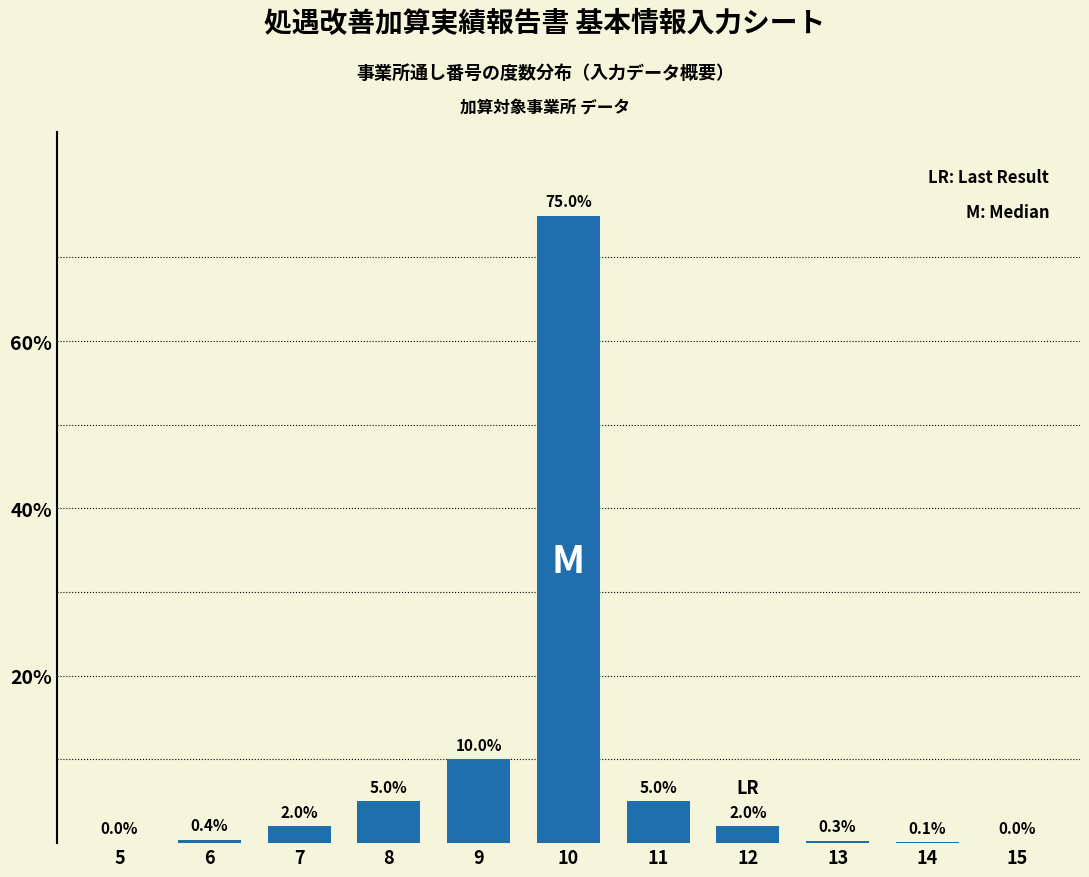

Reading left to right, transcribe all the data shown in this chart.

5=0.0	6=0.4	7=2.0	8=5.0	9=10.0	10=75.0	11=5.0	12=2.0	13=0.3	14=0.1	15=0.0